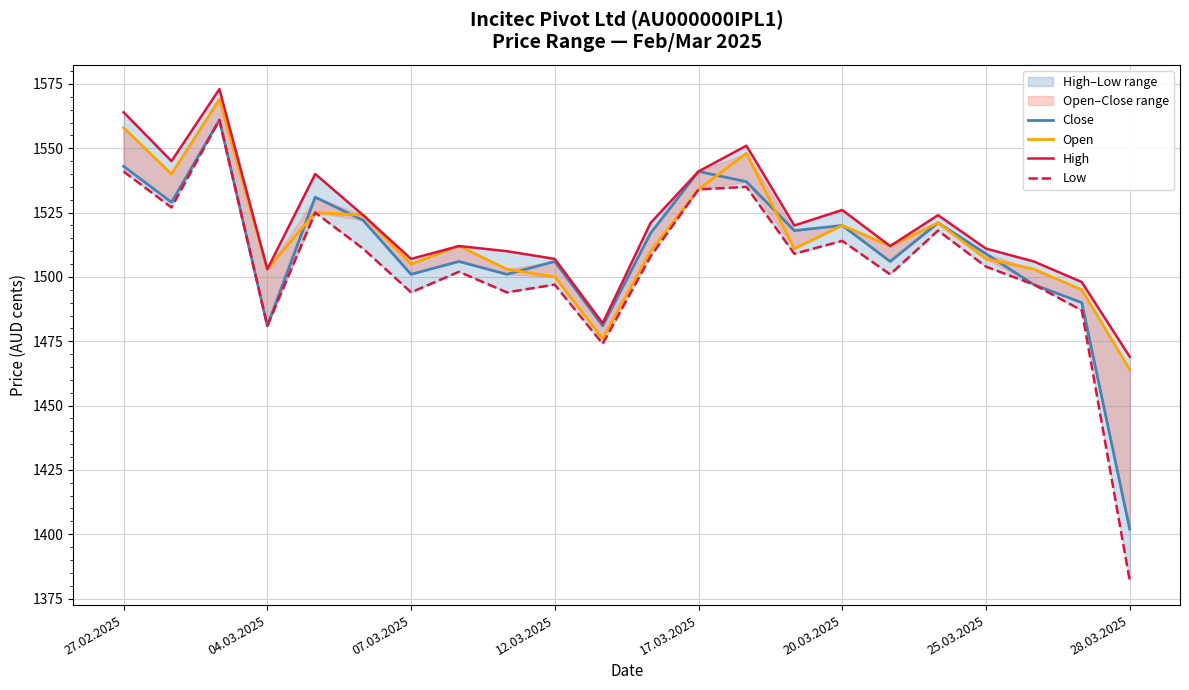

Which has a higher value, 17 or 07.03.2025?

07.03.2025